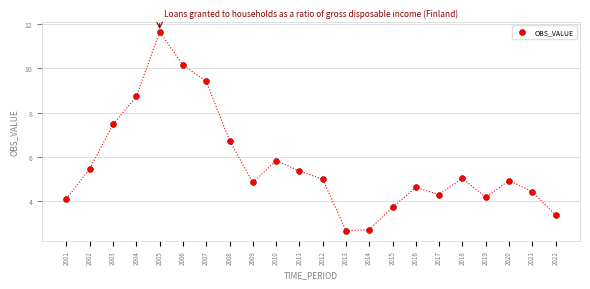

What Y value in the scatter plot is closest to 7?

6.7